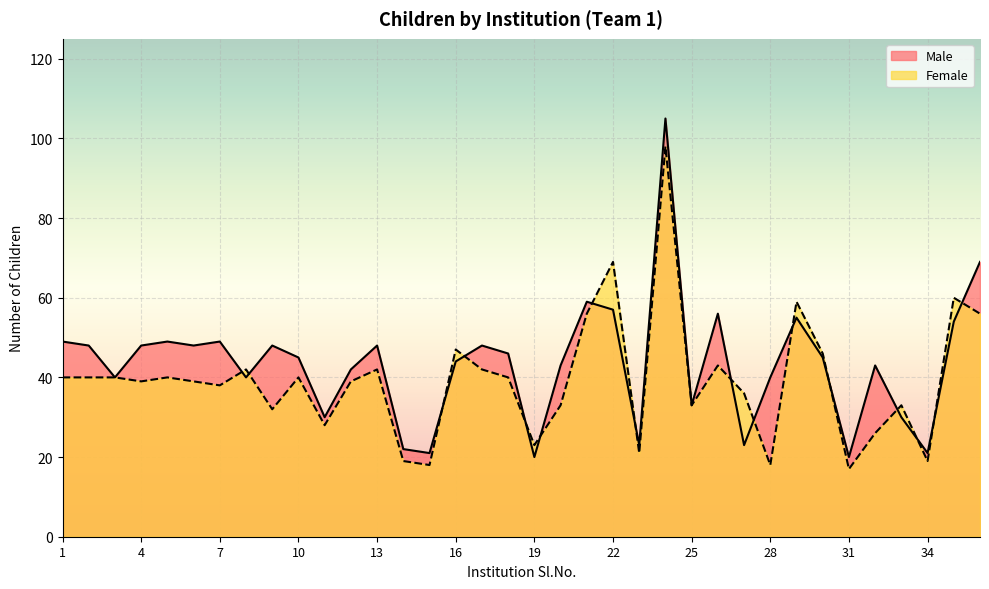

Which category has the highest value in the Male series?

24